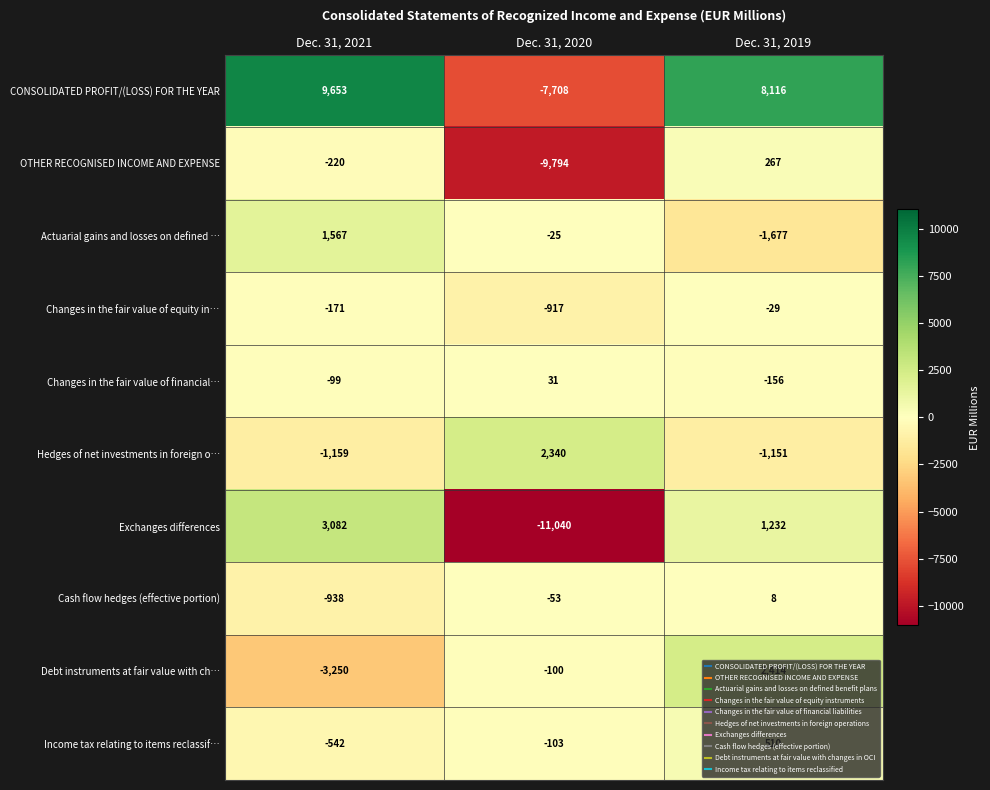

Rank the series by their maximum value, from highest to lowest.

CONSOLIDATED PROFIT/(LOSS) FOR THE YEAR, Exchanges differences, Debt instruments at fair value with ch…, Hedges of net investments in foreign o…, Actuarial gains and losses on defined …, Income tax relating to items reclassif…, OTHER RECOGNISED INCOME AND EXPENSE, Changes in the fair value of financial…, Cash flow hedges (effective portion), Changes in the fair value of equity in…